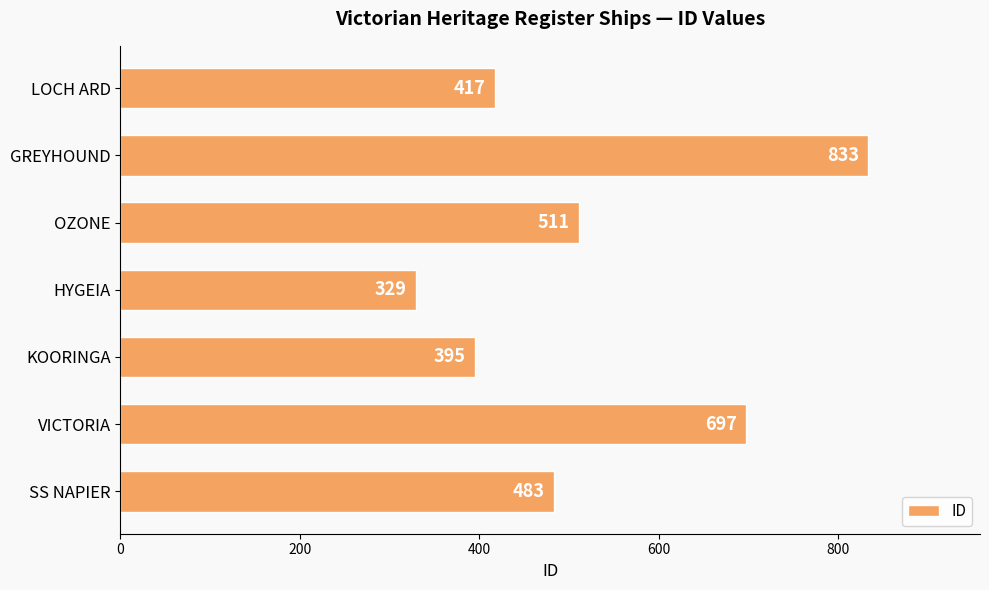

What value does the data have at HYGEIA, to the nearest 50?

350